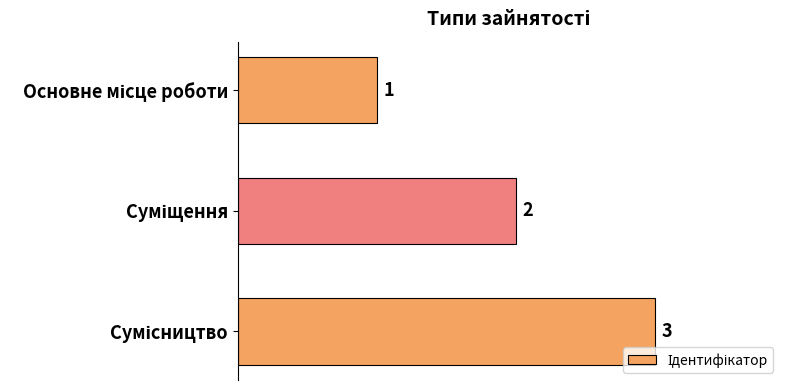

What is the value of the 2nd bar from the top?

2